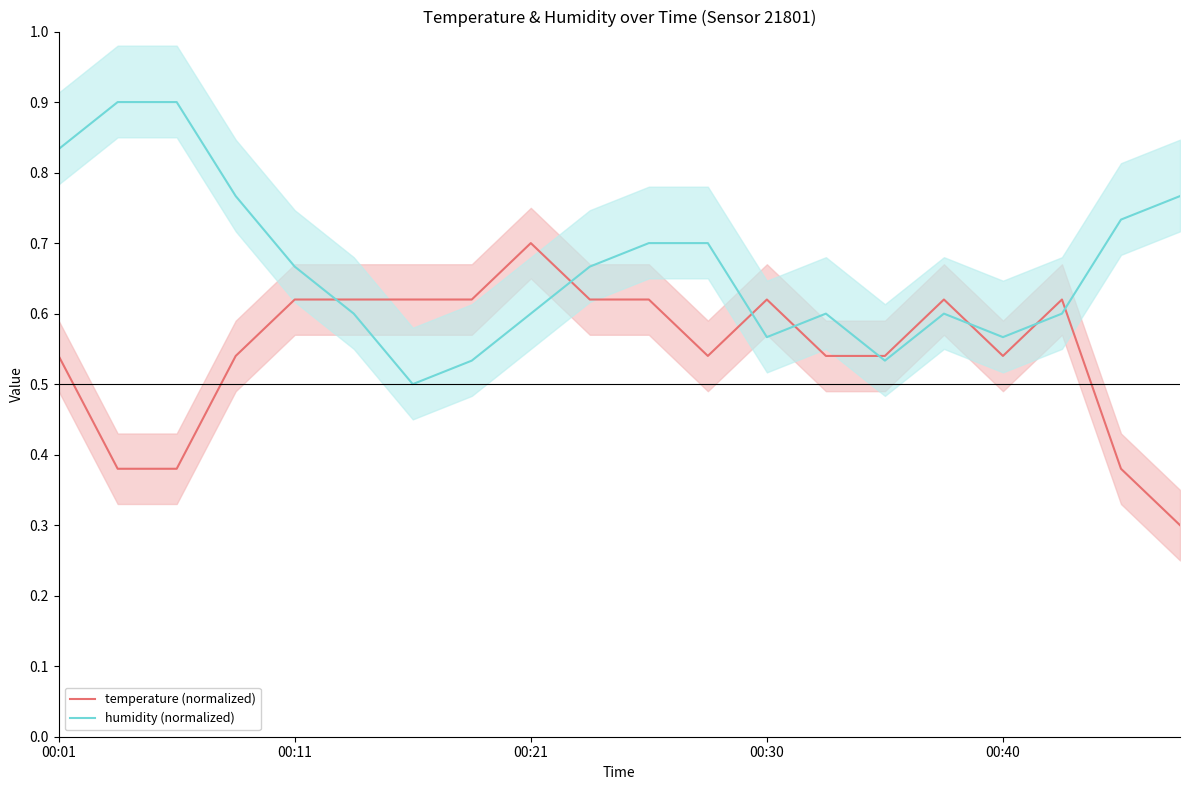

True or false: humidity (normalized) has more than 0 points higher than both neighbors.

True